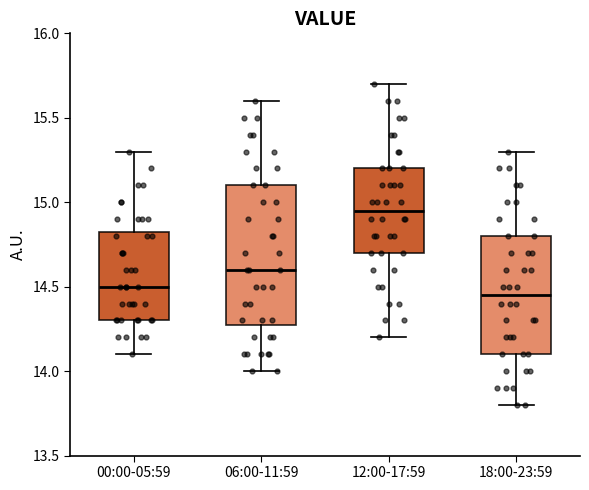

Which box is the tallest, from its lower edge to its upper edge?

06:00-11:59